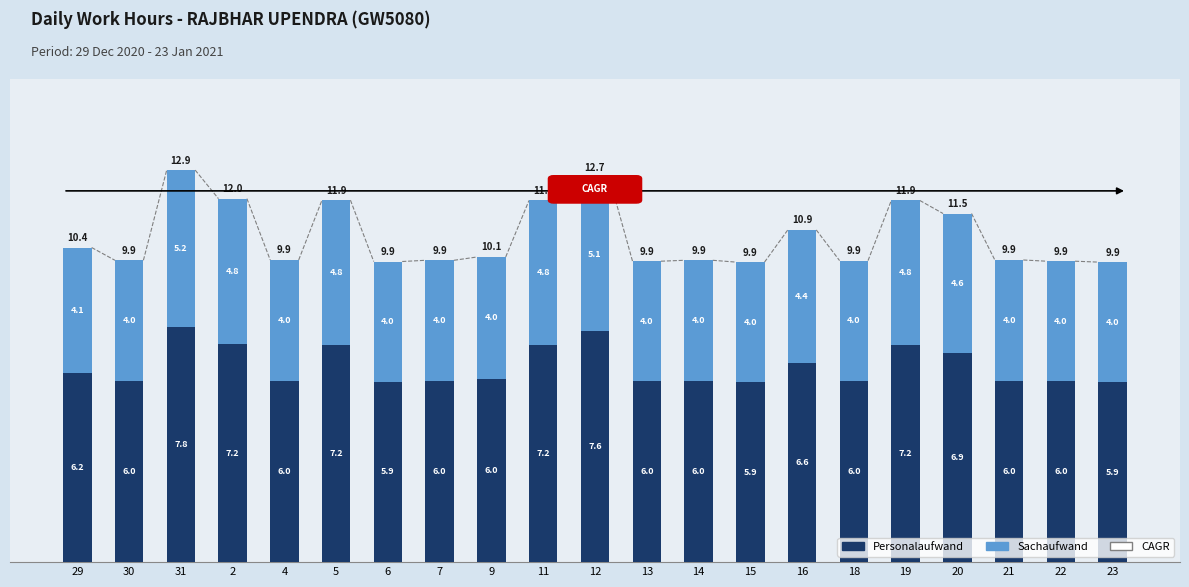

What is the difference between the second highest and second lowest values in the Personalaufwand series?

1.7